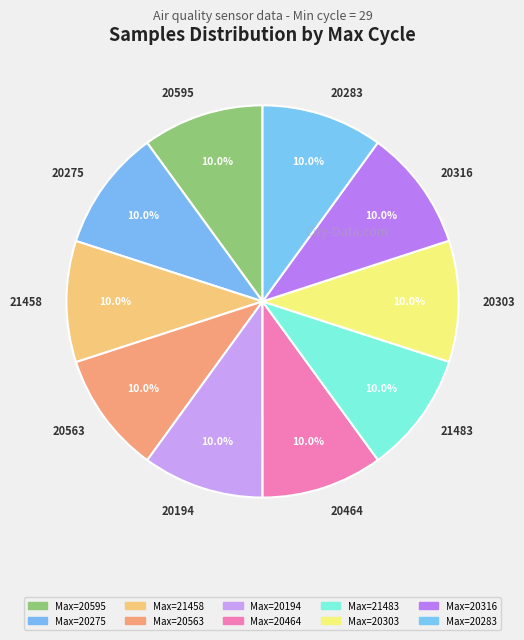

How much of the chart is everything except 20595?

90.0%